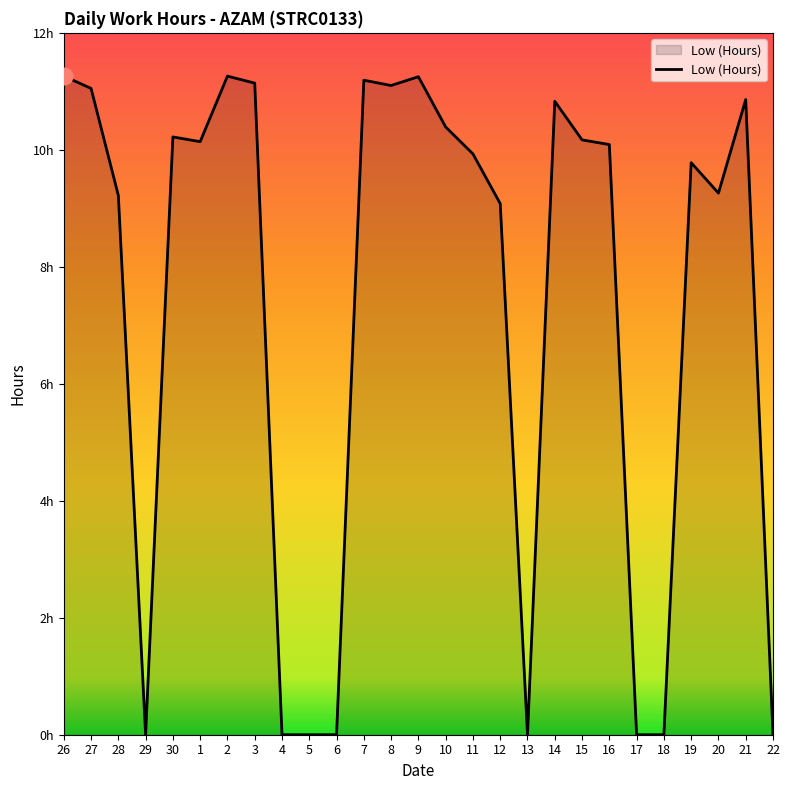

What is the label of the 24th point from the left?

19